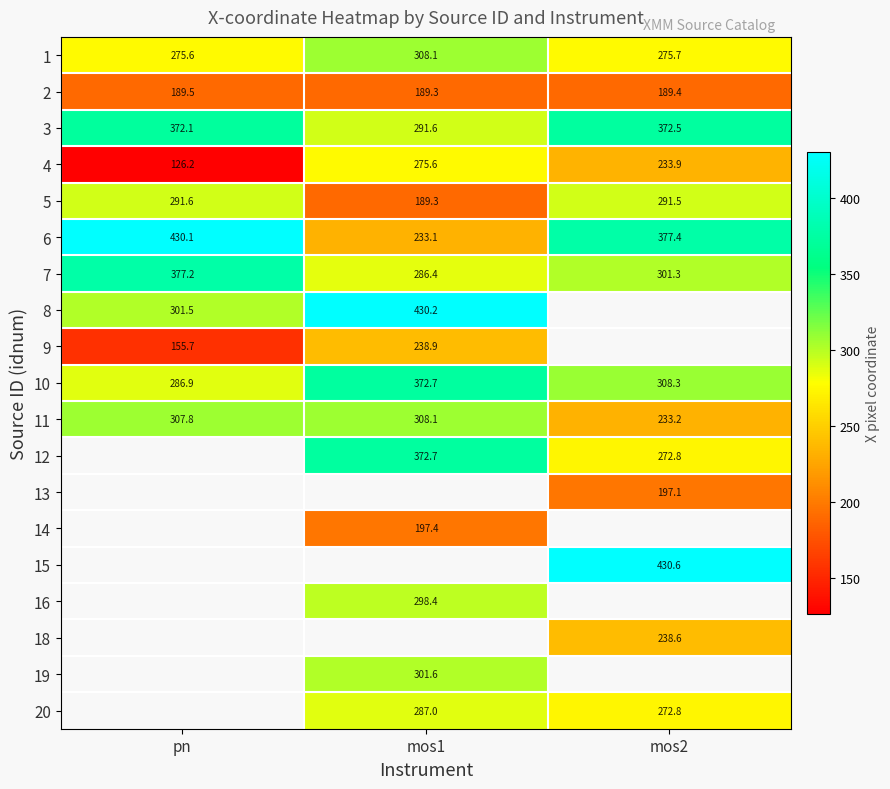

What is the difference between the maximum and minimum values in the 10 series?

85.8